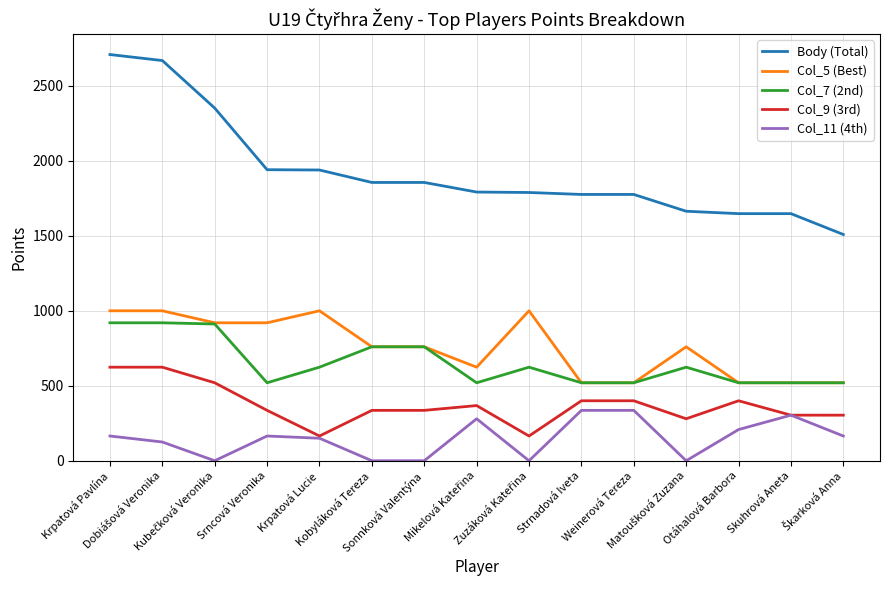

Rank the series by their maximum value, from highest to lowest.

Body (Total), Col_5 (Best), Col_7 (2nd), Col_9 (3rd), Col_11 (4th)